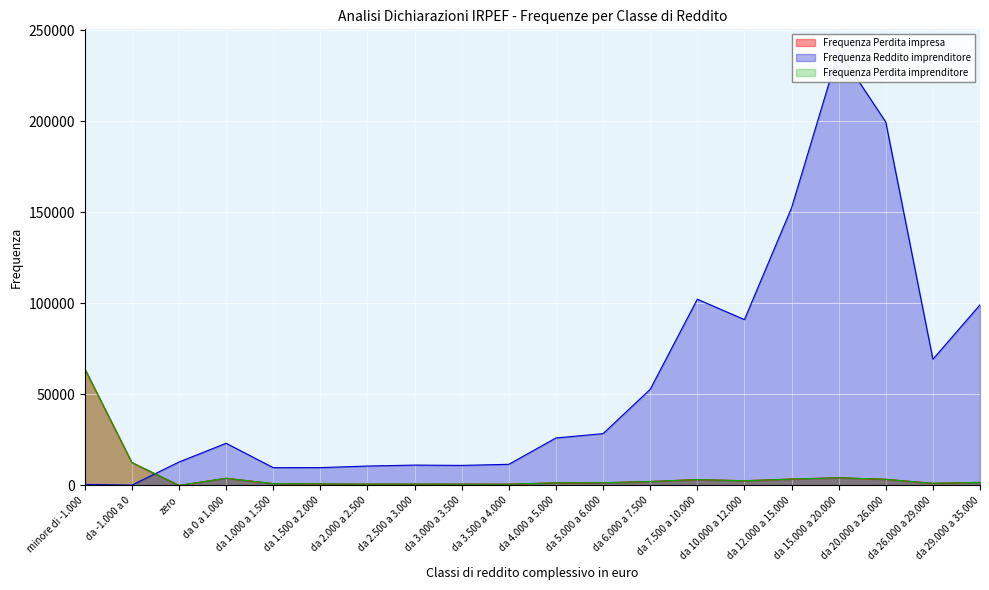

Is the value of Frequenza Perdita impresa at da 15.000 a 20.000 greater than the value of Frequenza Perdita imprenditore at da 4.000 a 5.000?

Yes